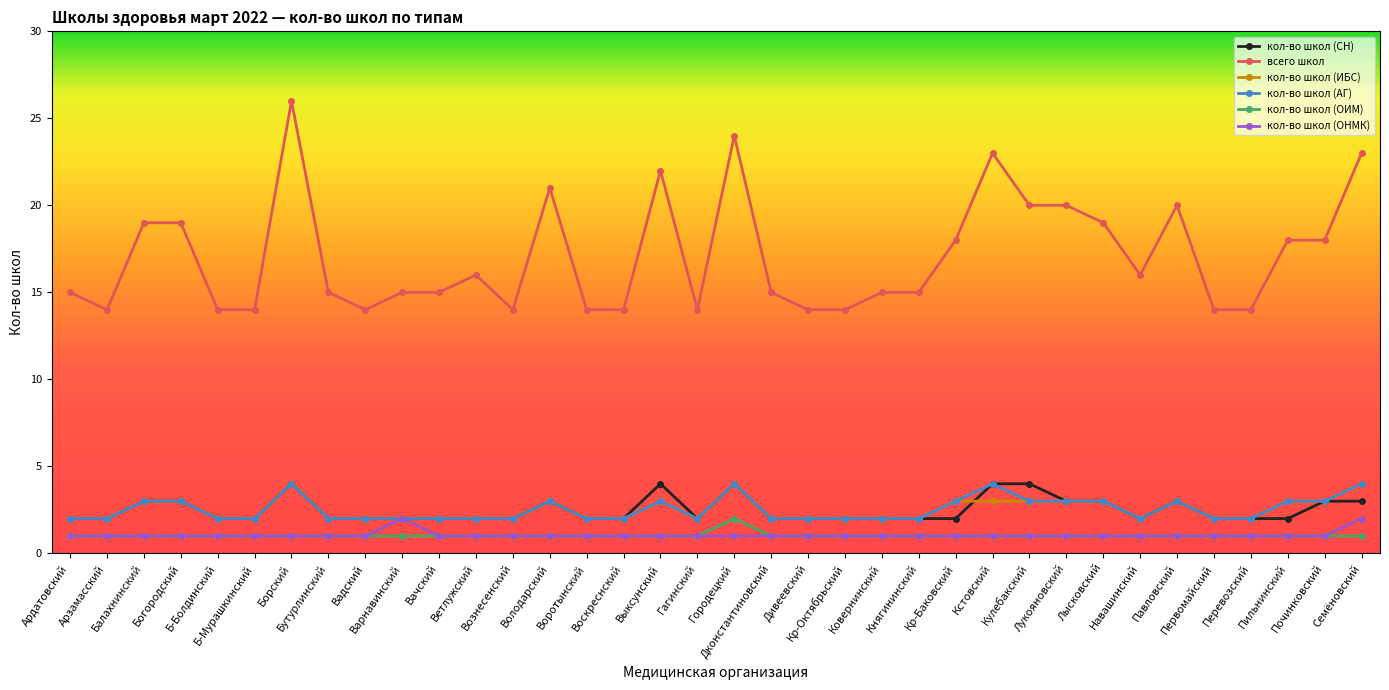

Which series has the widest spread of values?

всего школ